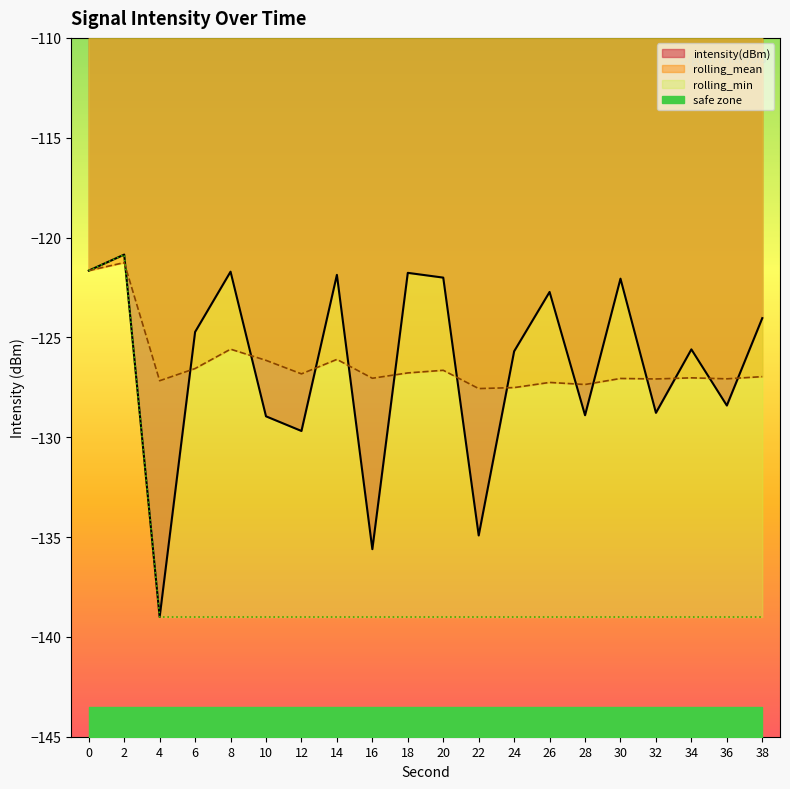

True or false: rolling_mean has a value of -126.1 at 10.

True